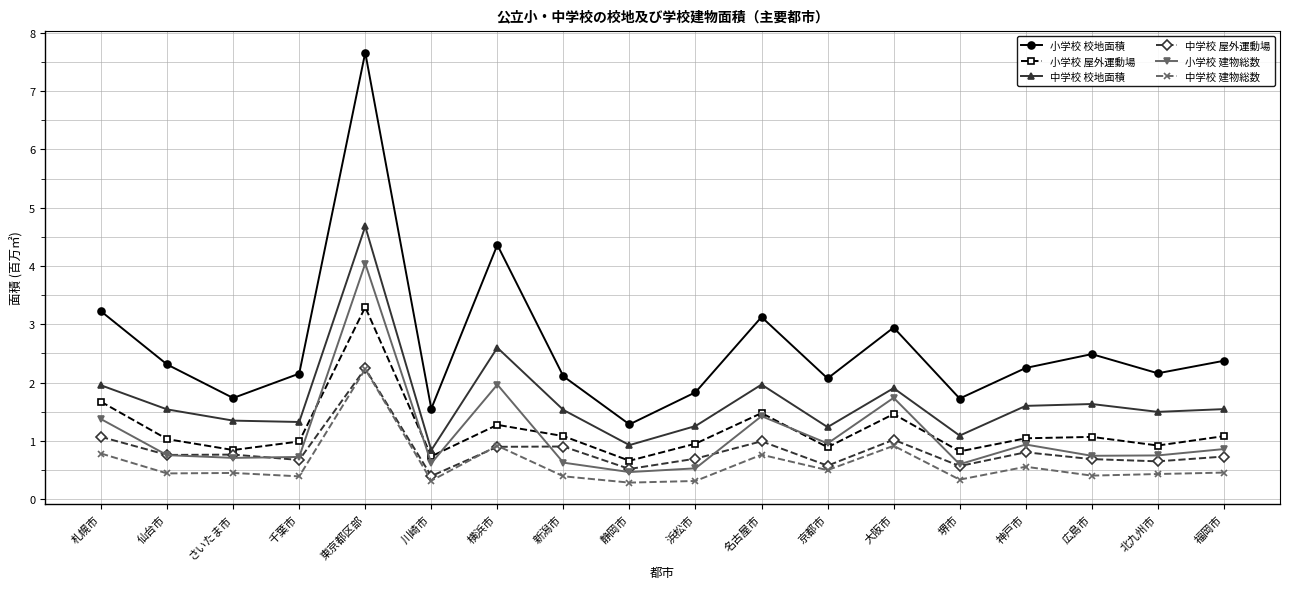

What are all the series names shown in the legend?

小学校 校地面積, 小学校 屋外運動場, 中学校 校地面積, 中学校 屋外運動場, 小学校 建物総数, 中学校 建物総数